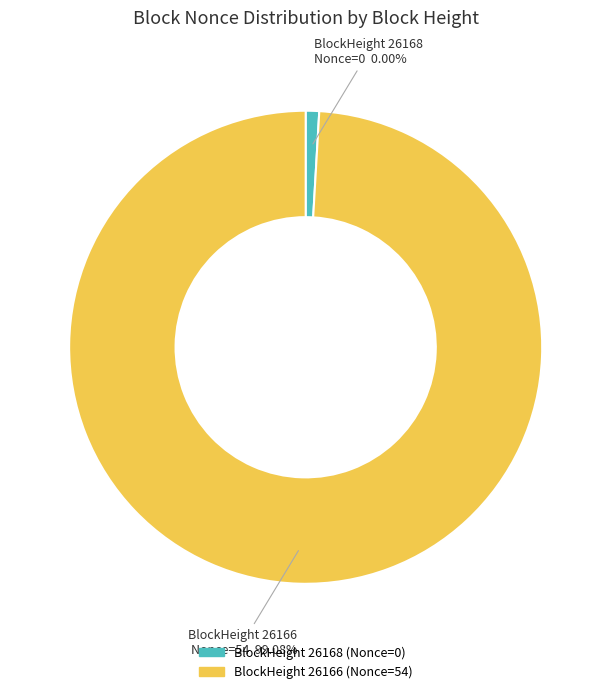

What is the largest slice in the pie chart?

26166